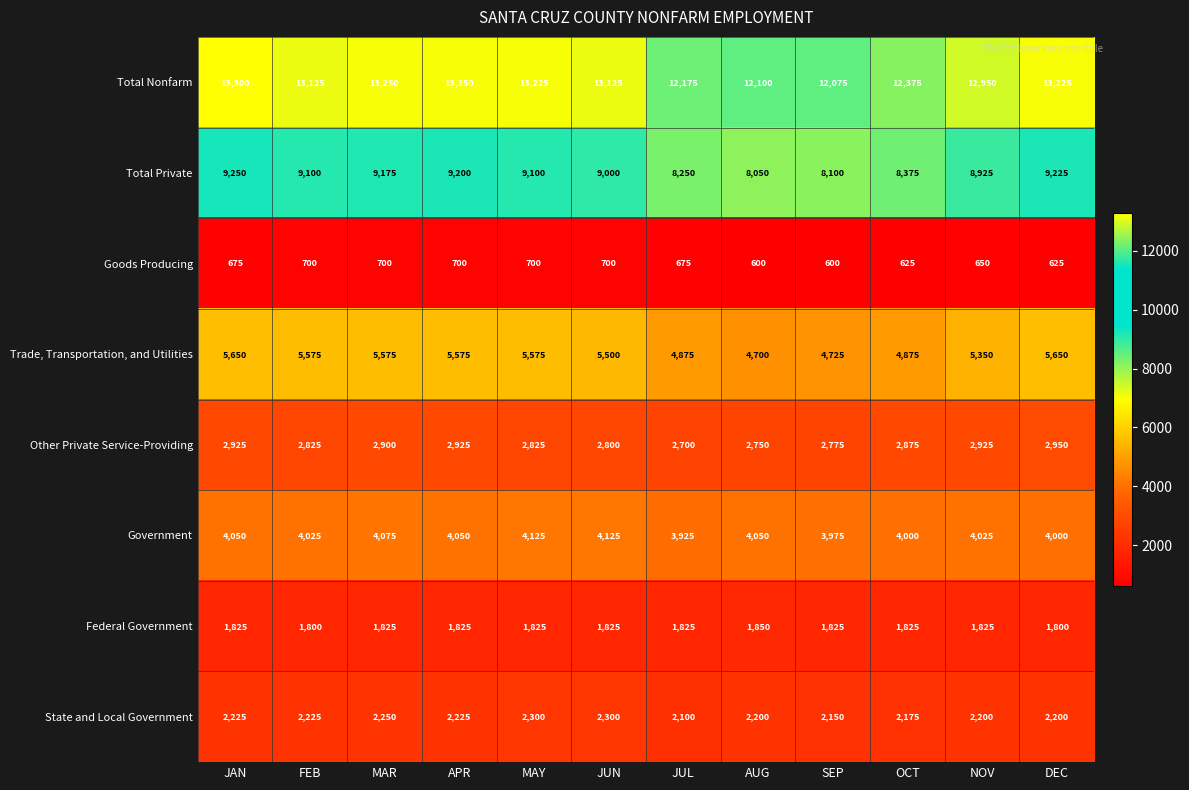

How many data points does each series have?

12